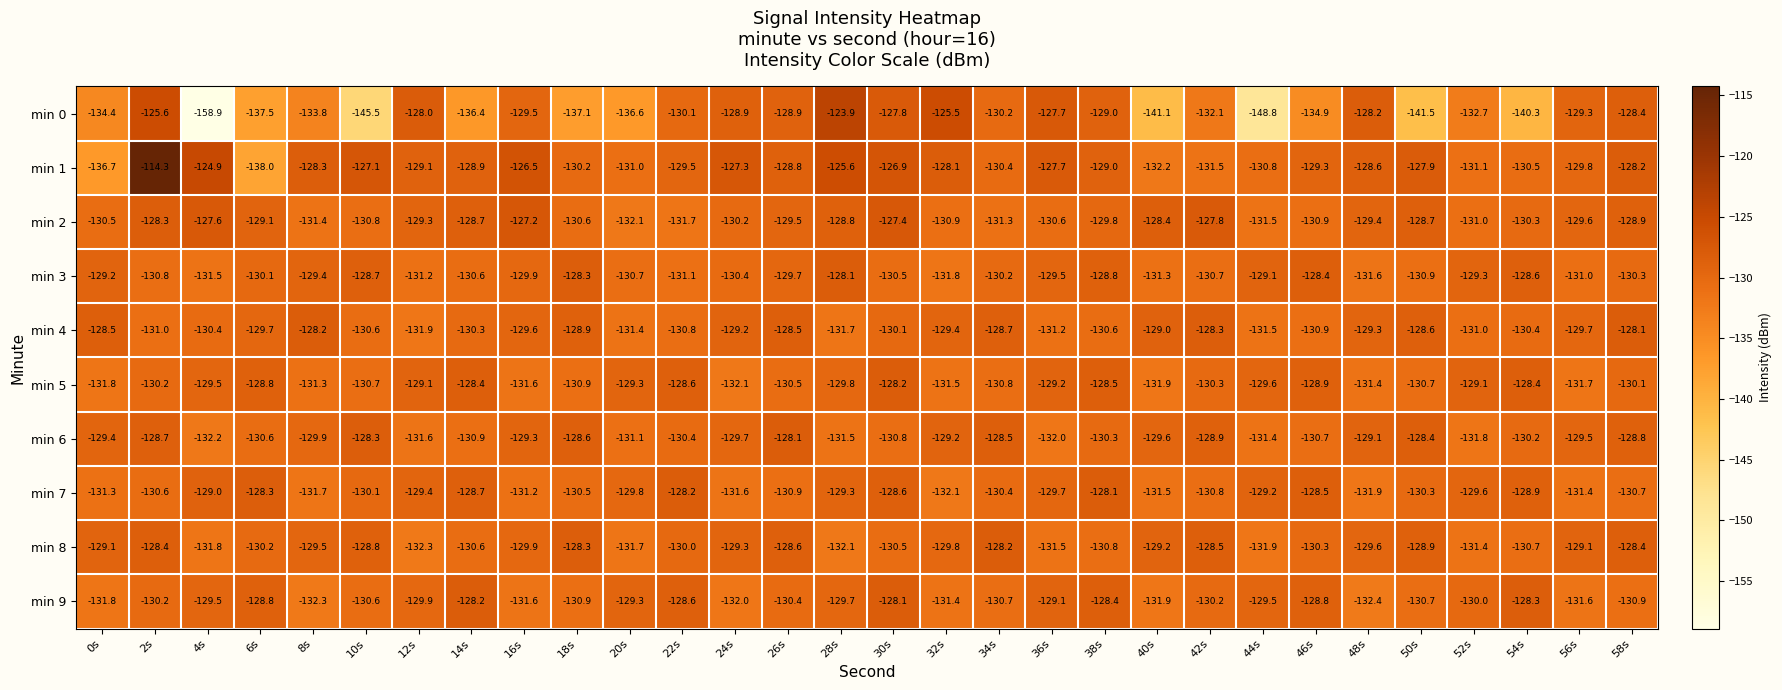

What is the minimum value shown in the chart?

-158.9